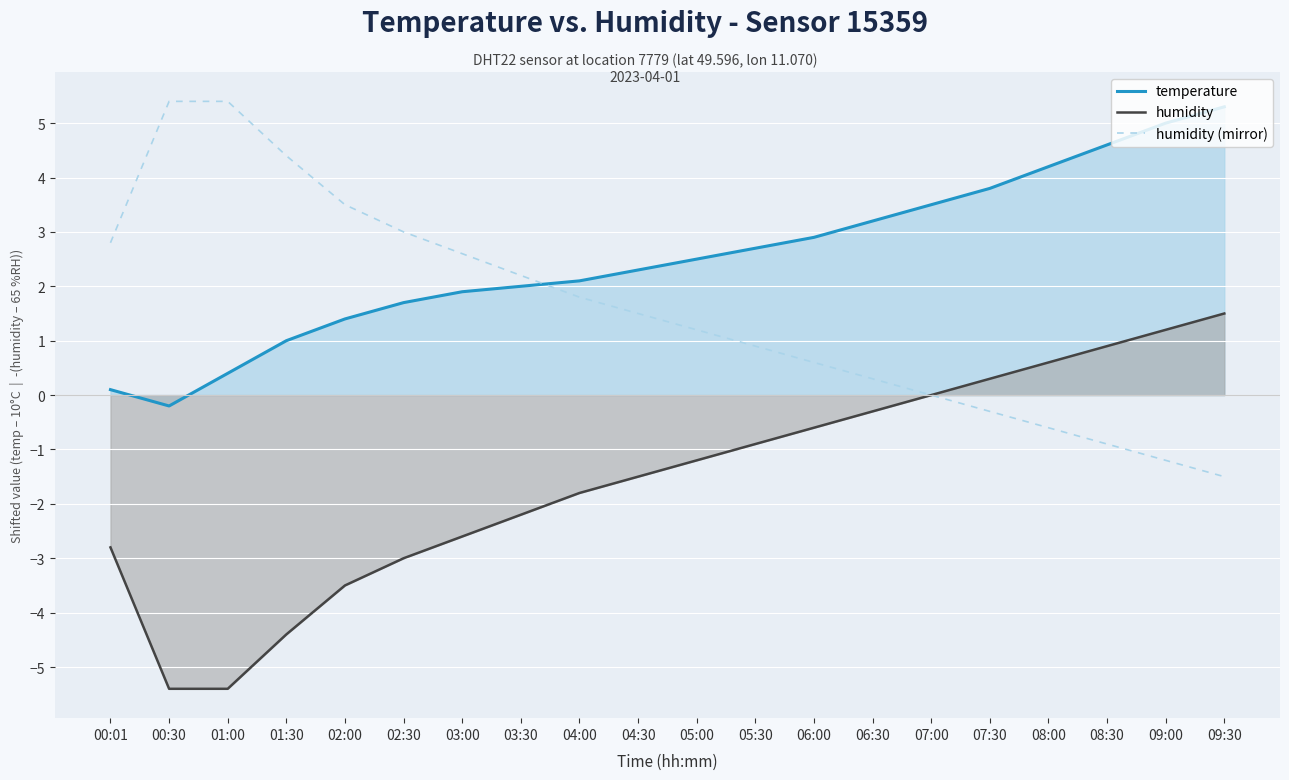

Between 04:30 and 09:00, which series saw the biggest shift?

humidity